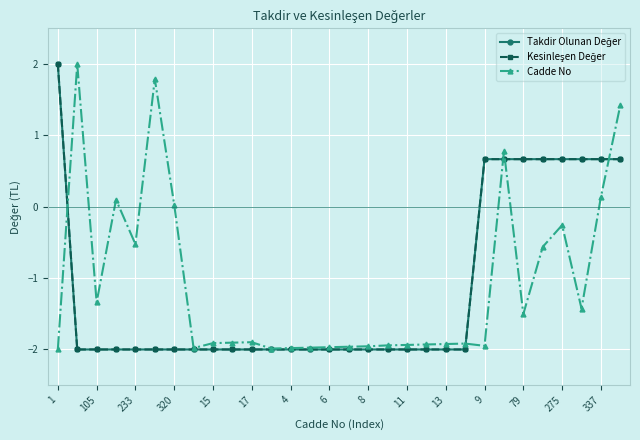

Does the chart have visible grid lines?

Yes